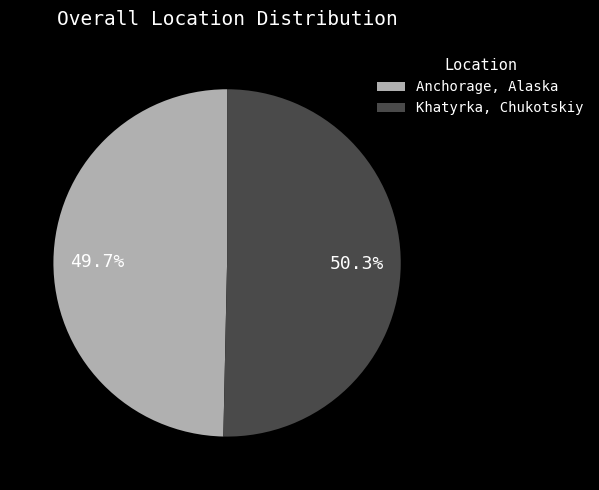

What percentage is the Khatyrka, Chukotskiy slice, to the nearest percent?

50%